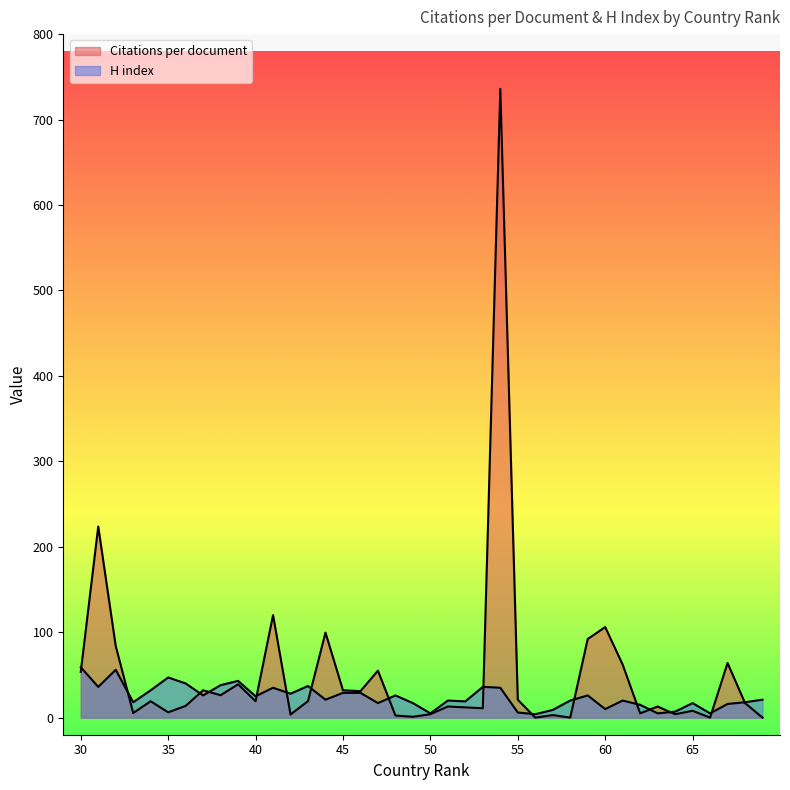

True or false: H index and Citations per document intersect in this chart.

True